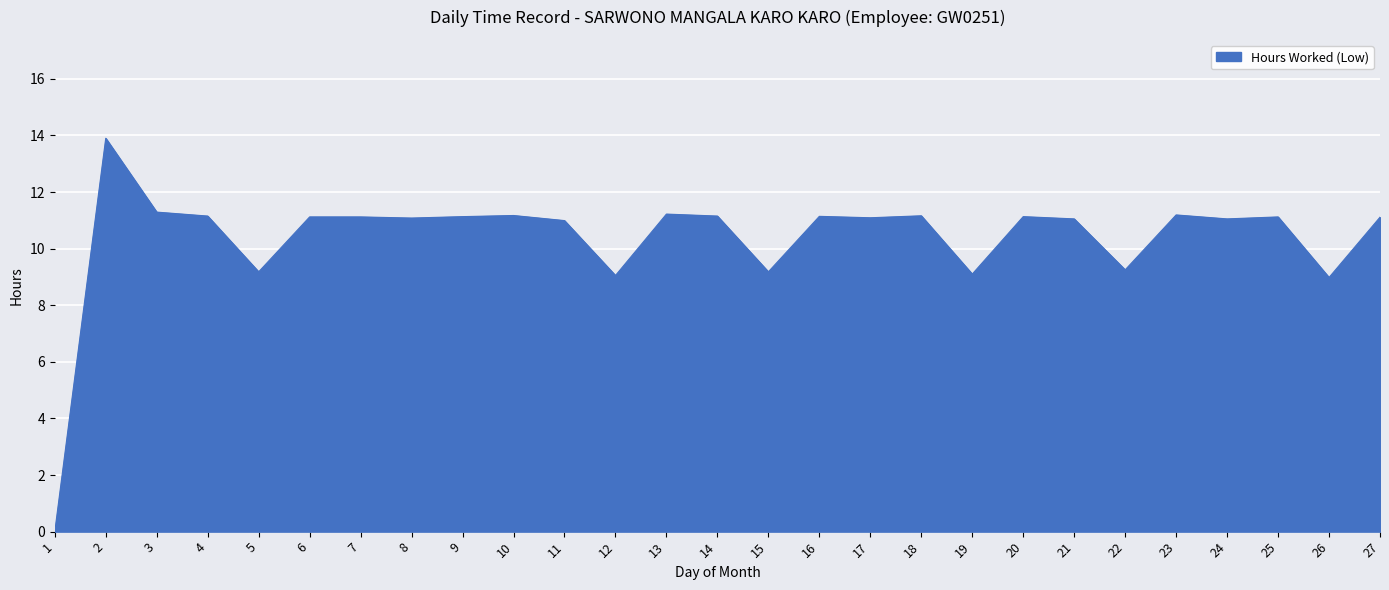

What is the change in value from 1 to 19?

+9.1